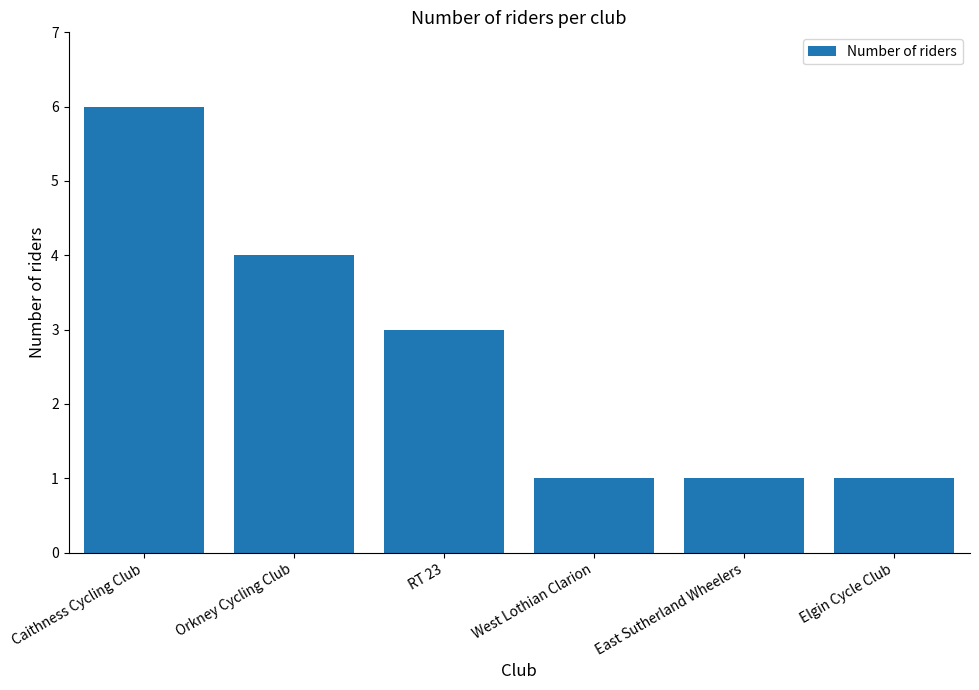

What is the greatest value displayed?

6